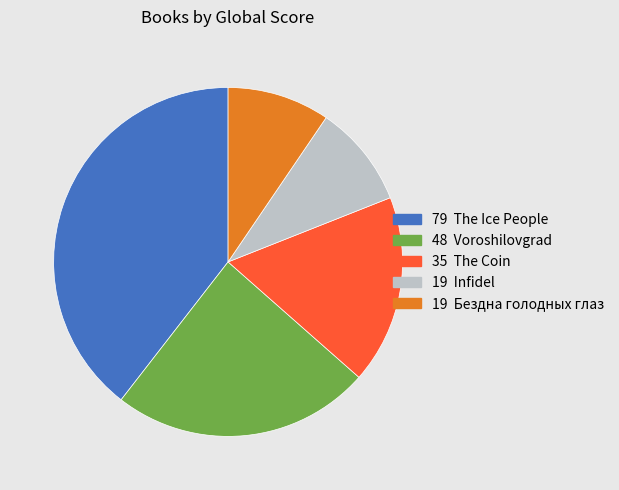

Is there a majority slice in this chart?

No